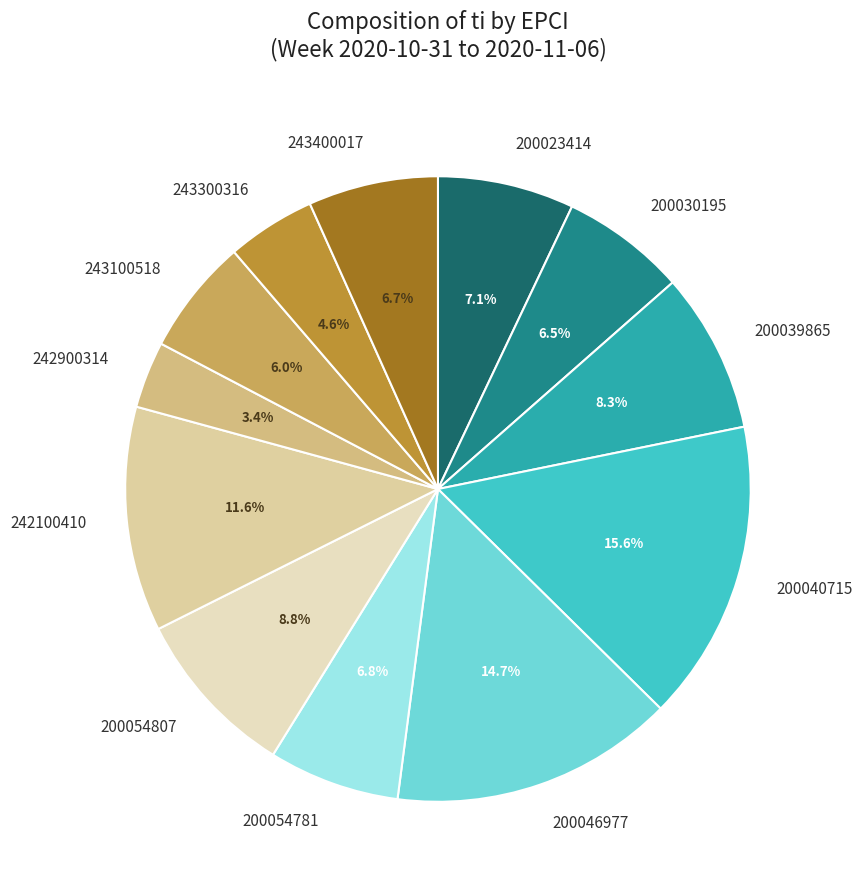

How many slices are in this pie chart?

12